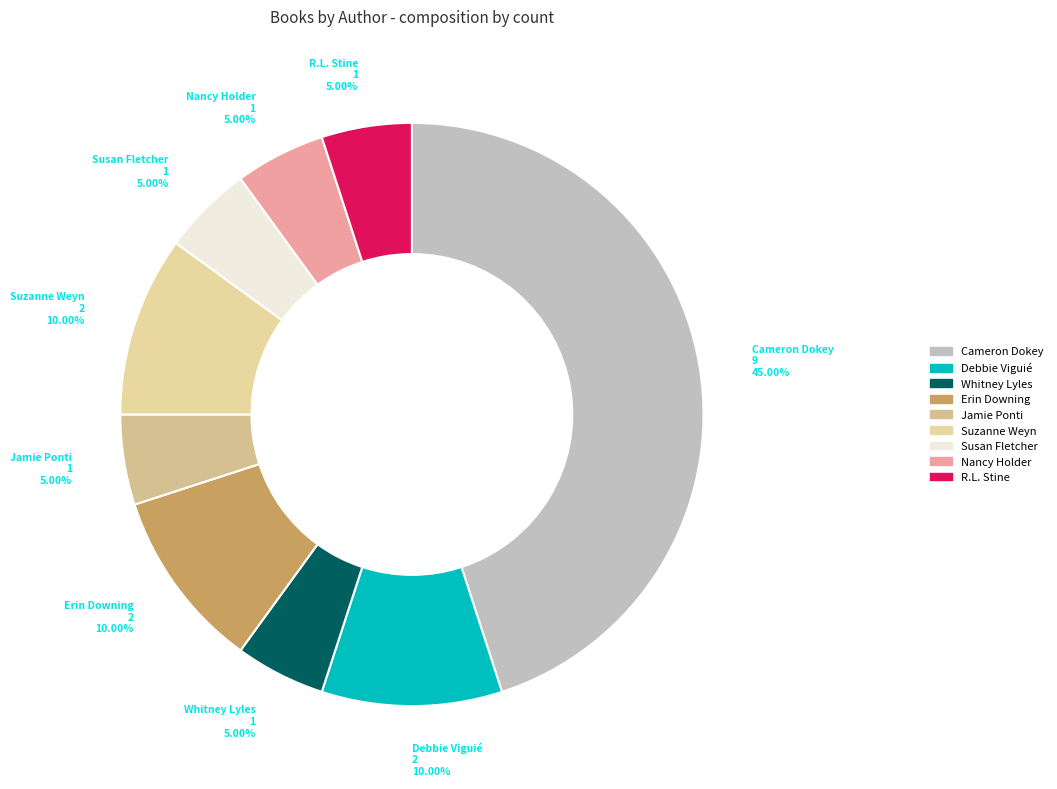

What percentage is the Suzanne Weyn slice, to the nearest percent?

10%